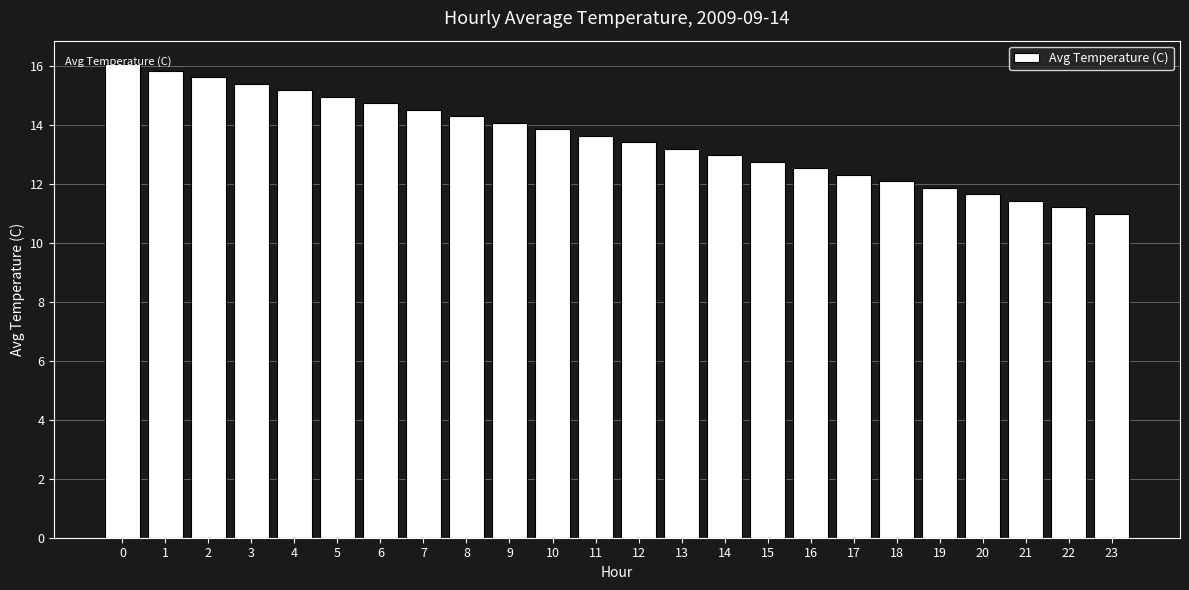

What is the value of the 19th bar from the left?

12.1